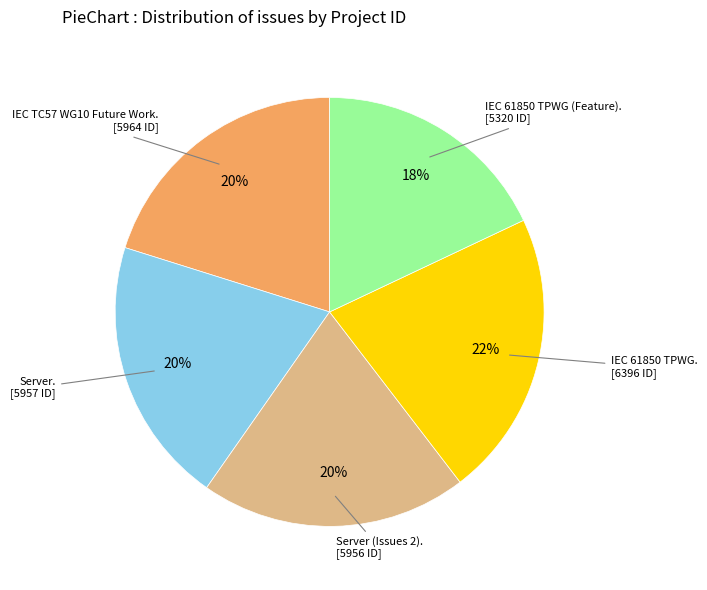

To the nearest percent, what is the difference between the largest and smallest slice percentages?

4%